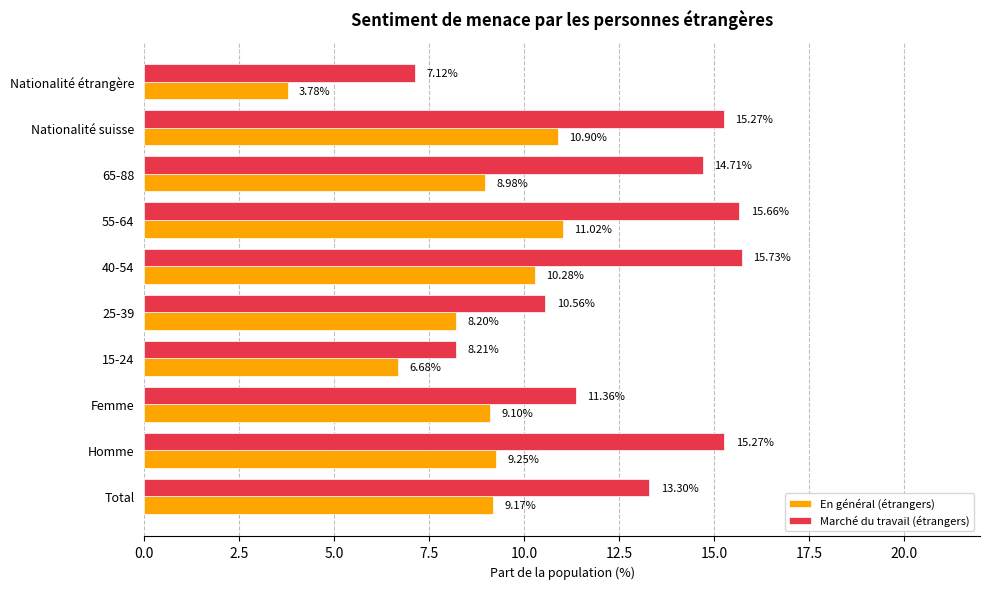

Where is Marché du travail (étrangers) nearest to the value 11?

Femme